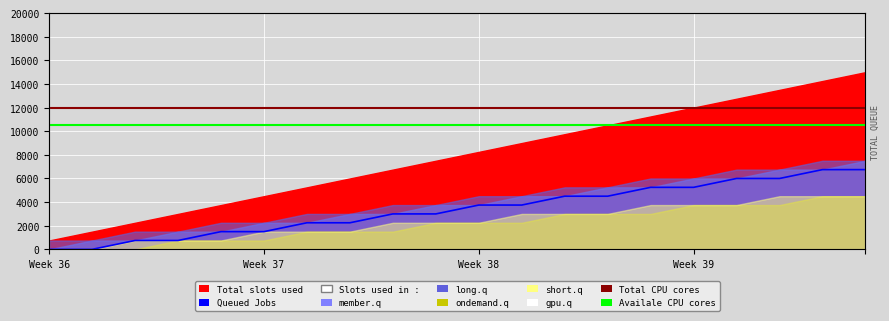

How many values in the Queued Jobs series exceed 3750?

8